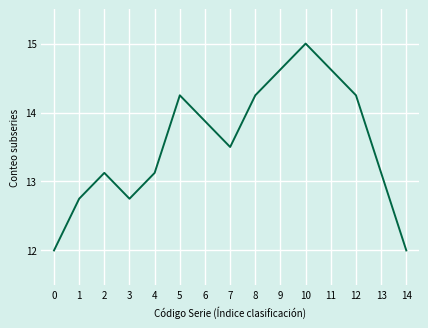

What is the difference between the maximum and minimum values?

3.0